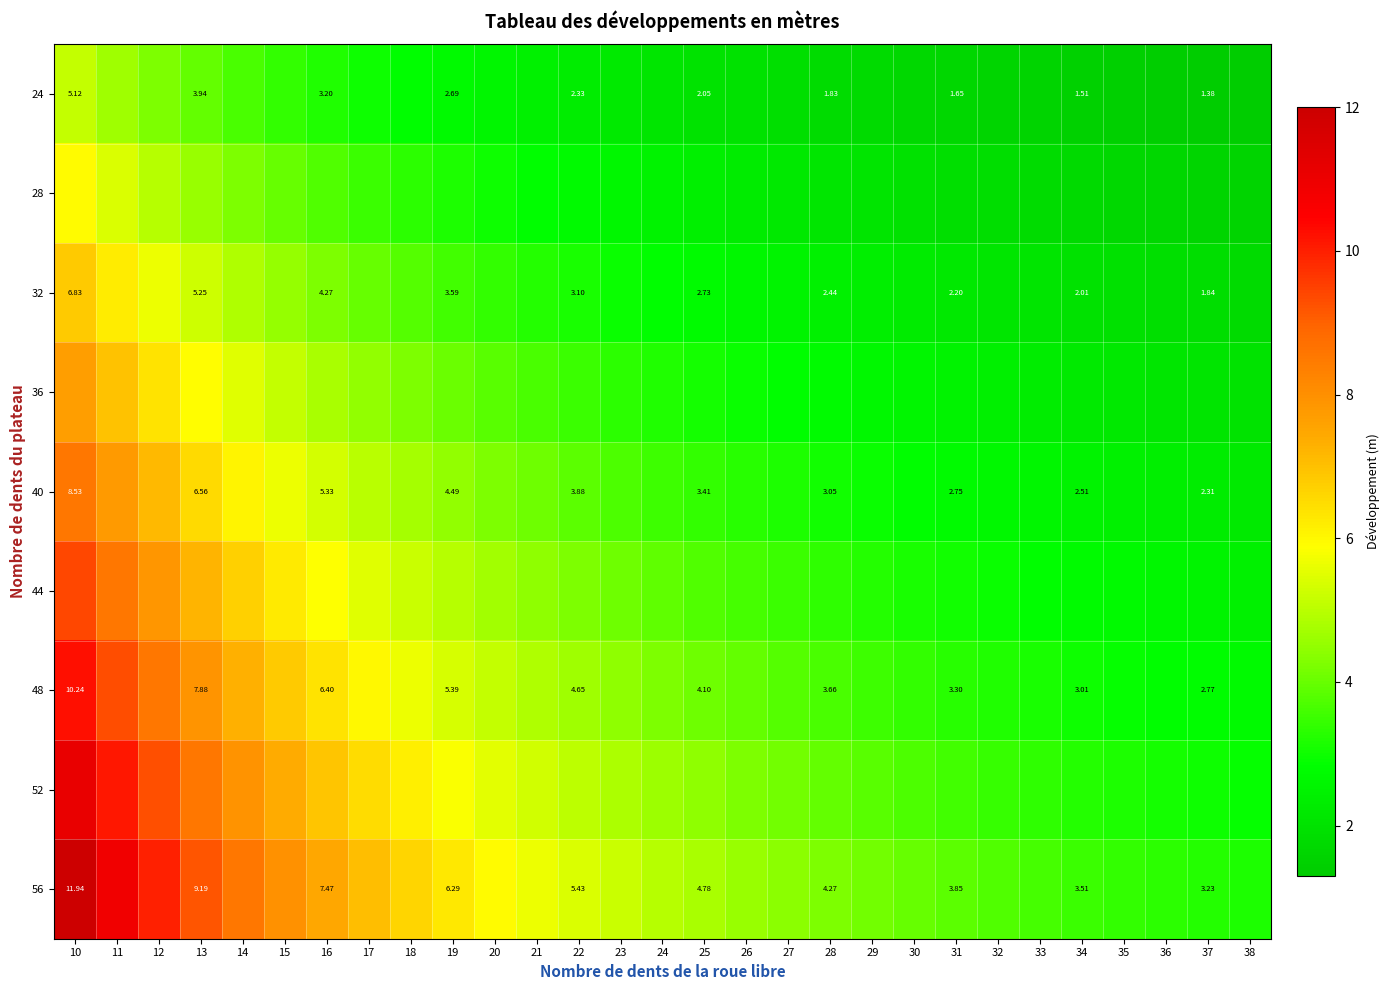

What is the sum of all 24 values?

71.6